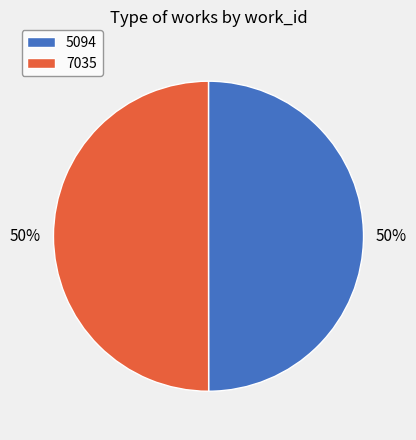

Do 5094 and 7035 together represent more than half of the pie?

Yes